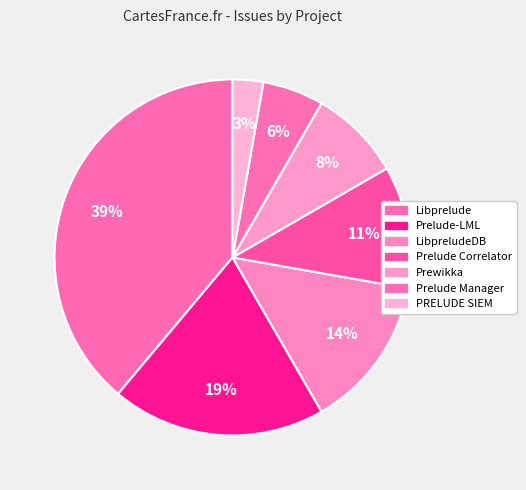

Do Prewikka and Prelude Manager together represent more than half of the pie?

No